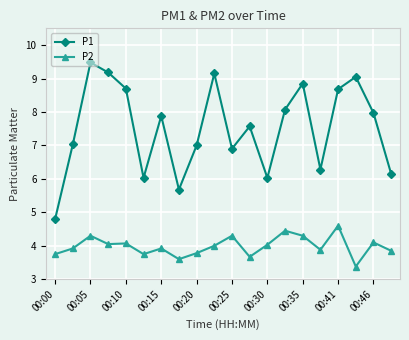

Which series has the widest spread of values?

P1